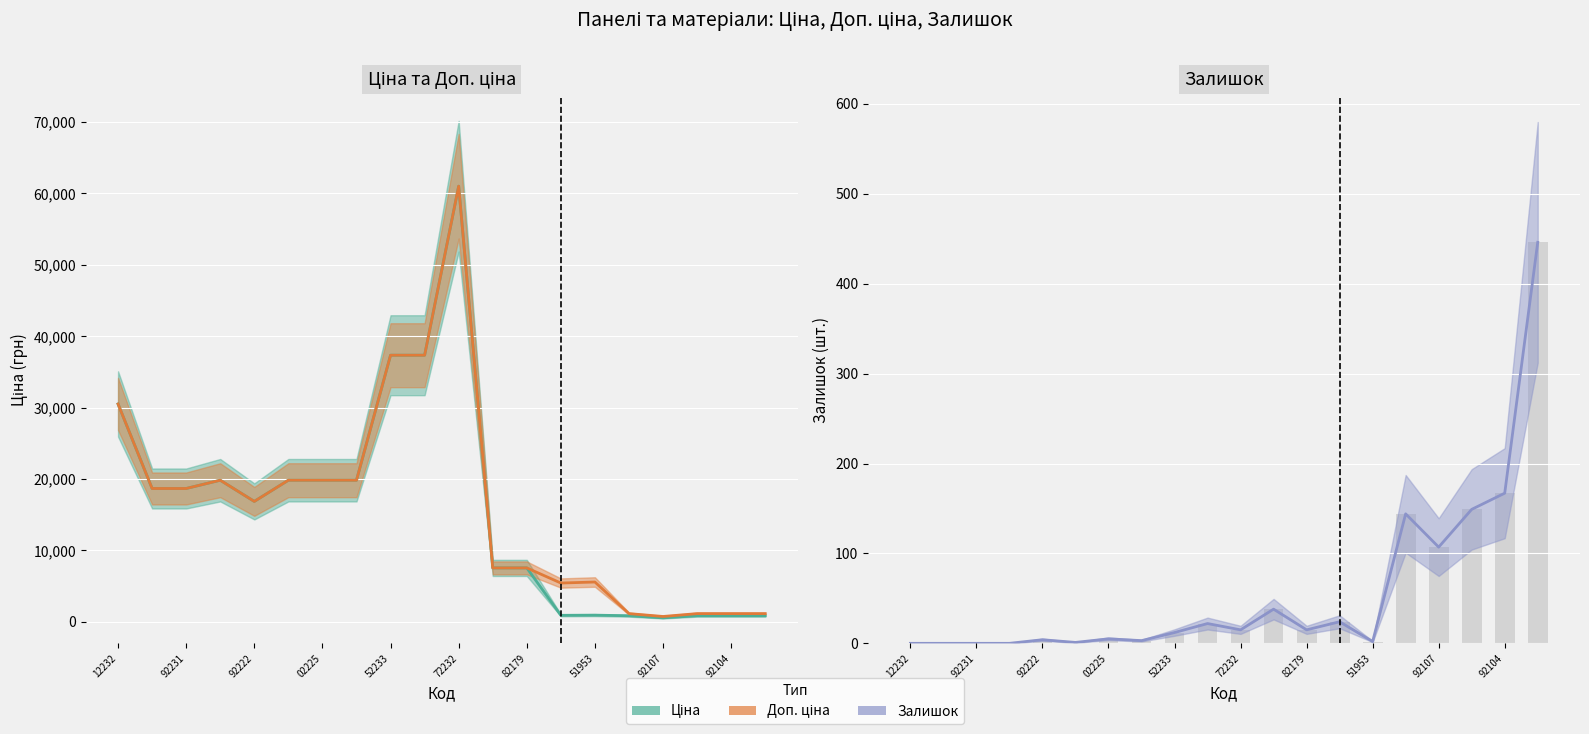

Between 17 and 13, which is larger?

13